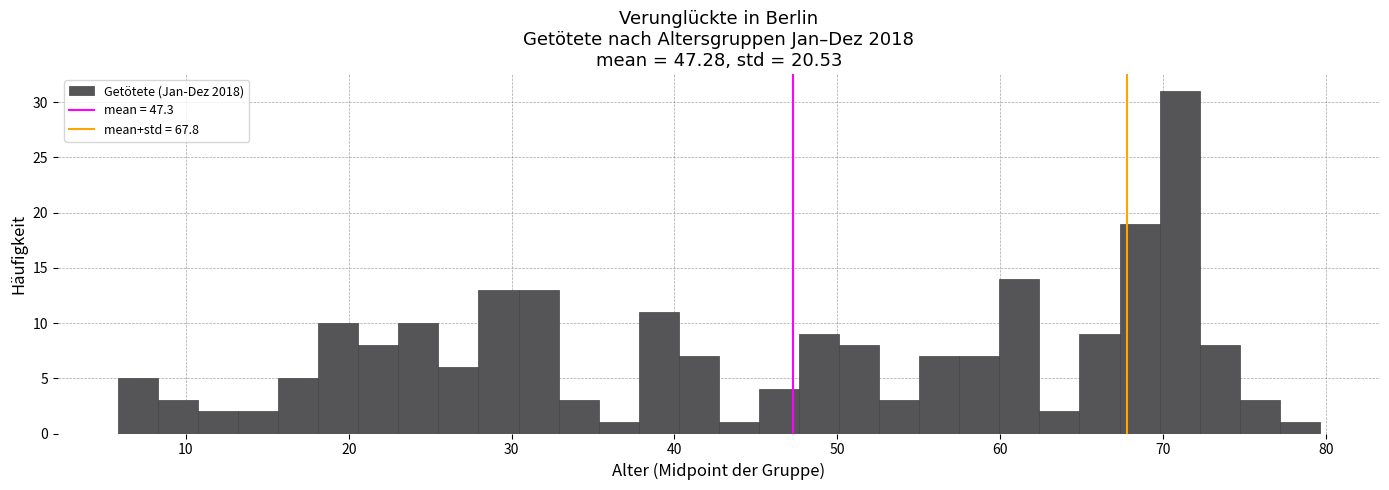

Read against the x-axis, roughly where is the centre of the tallest bar?

71